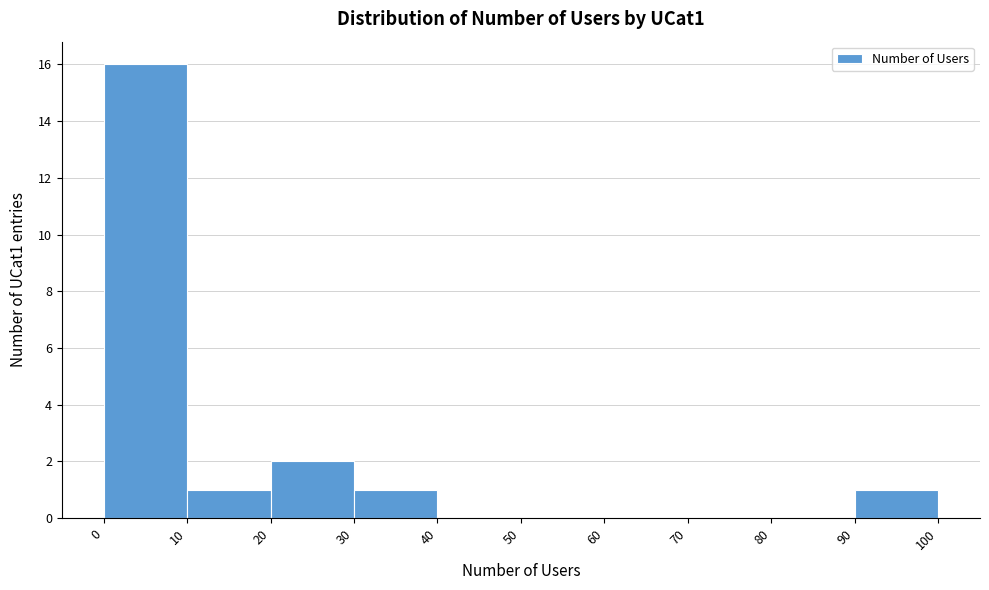

What is the height of the bar covering 30 to 40 on the x-axis? The values are not printed on the chart, so give them approximately, as read against the axis.

1